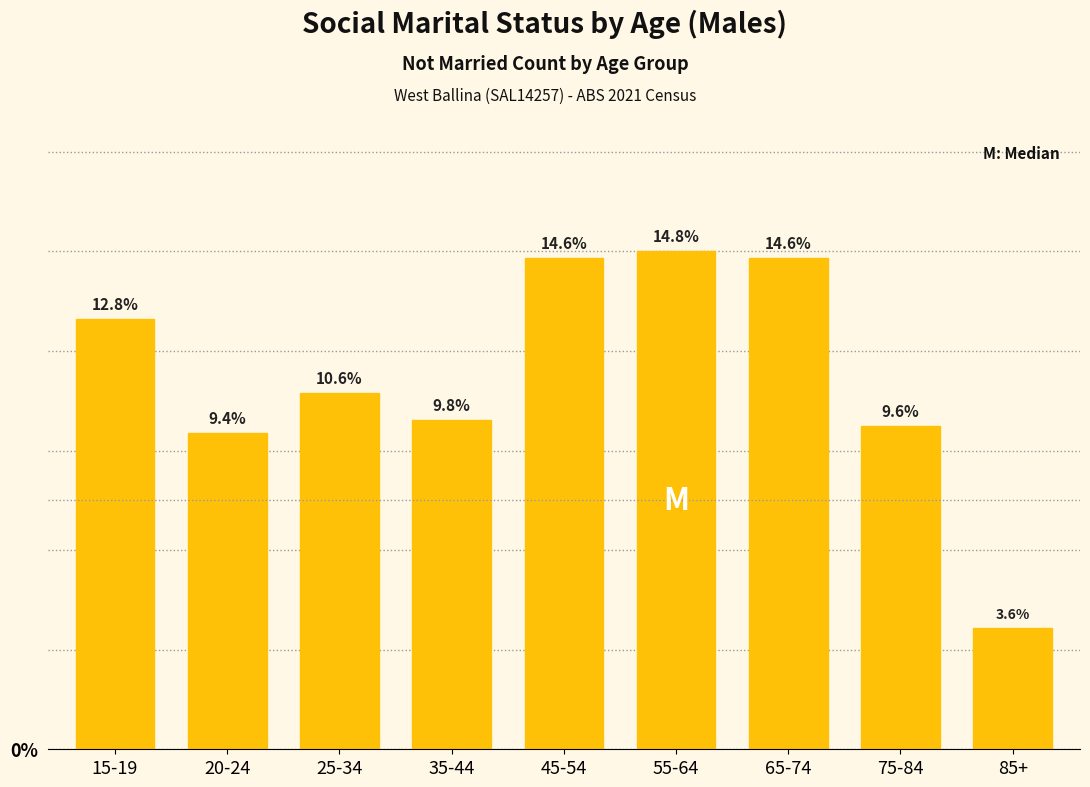

Are the bars horizontal?

No